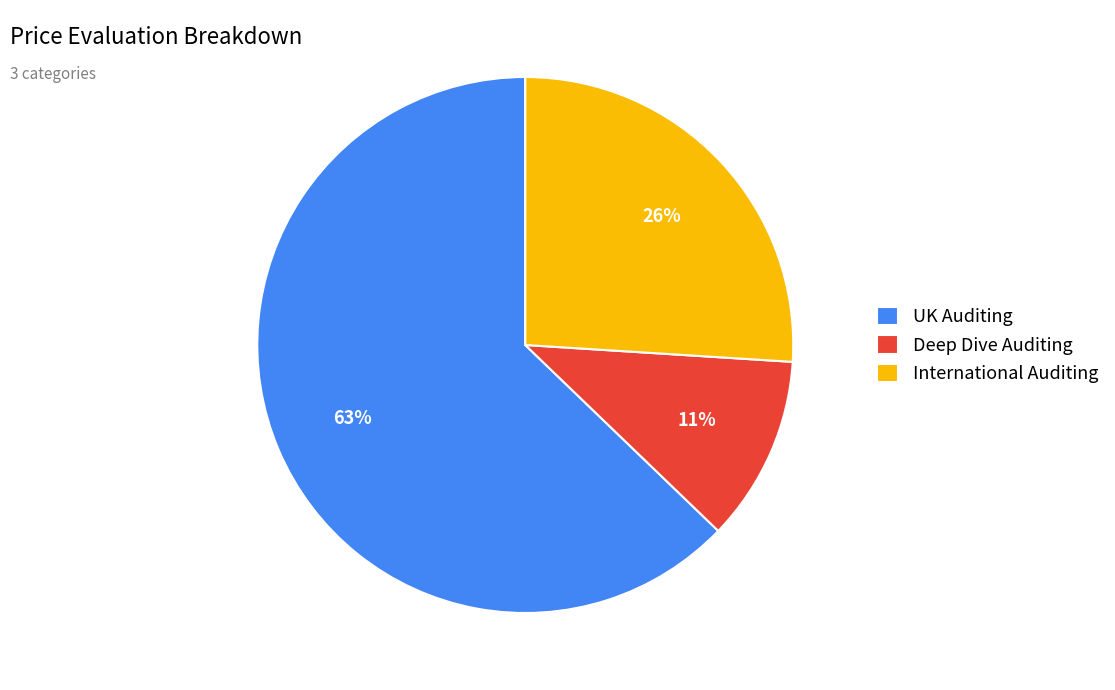

To the nearest percent, what is the combined percentage of Deep Dive Auditing and UK Auditing?

74%